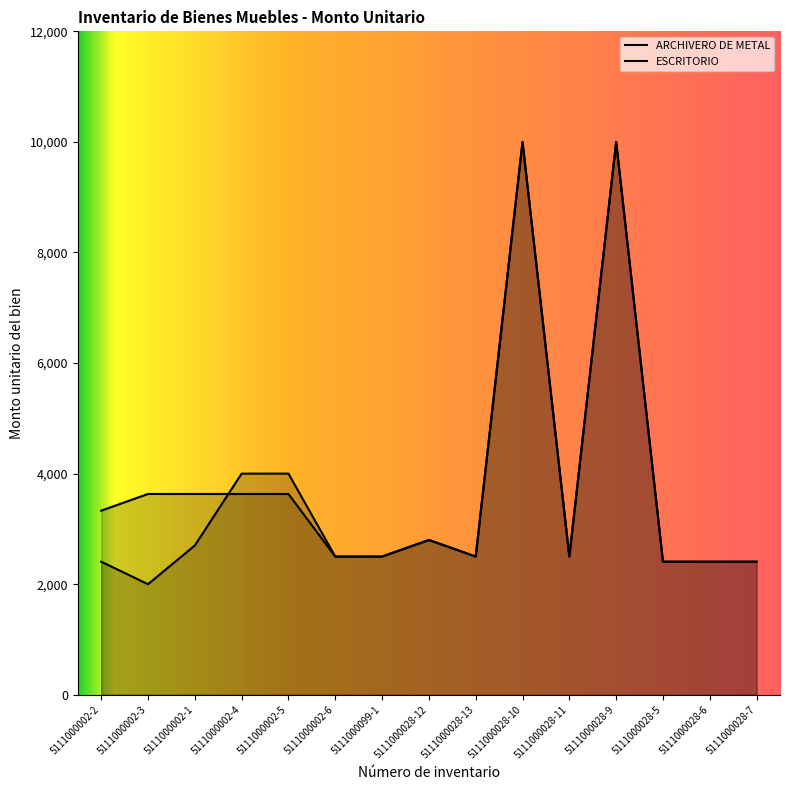

How many lines are shown in the chart?

2